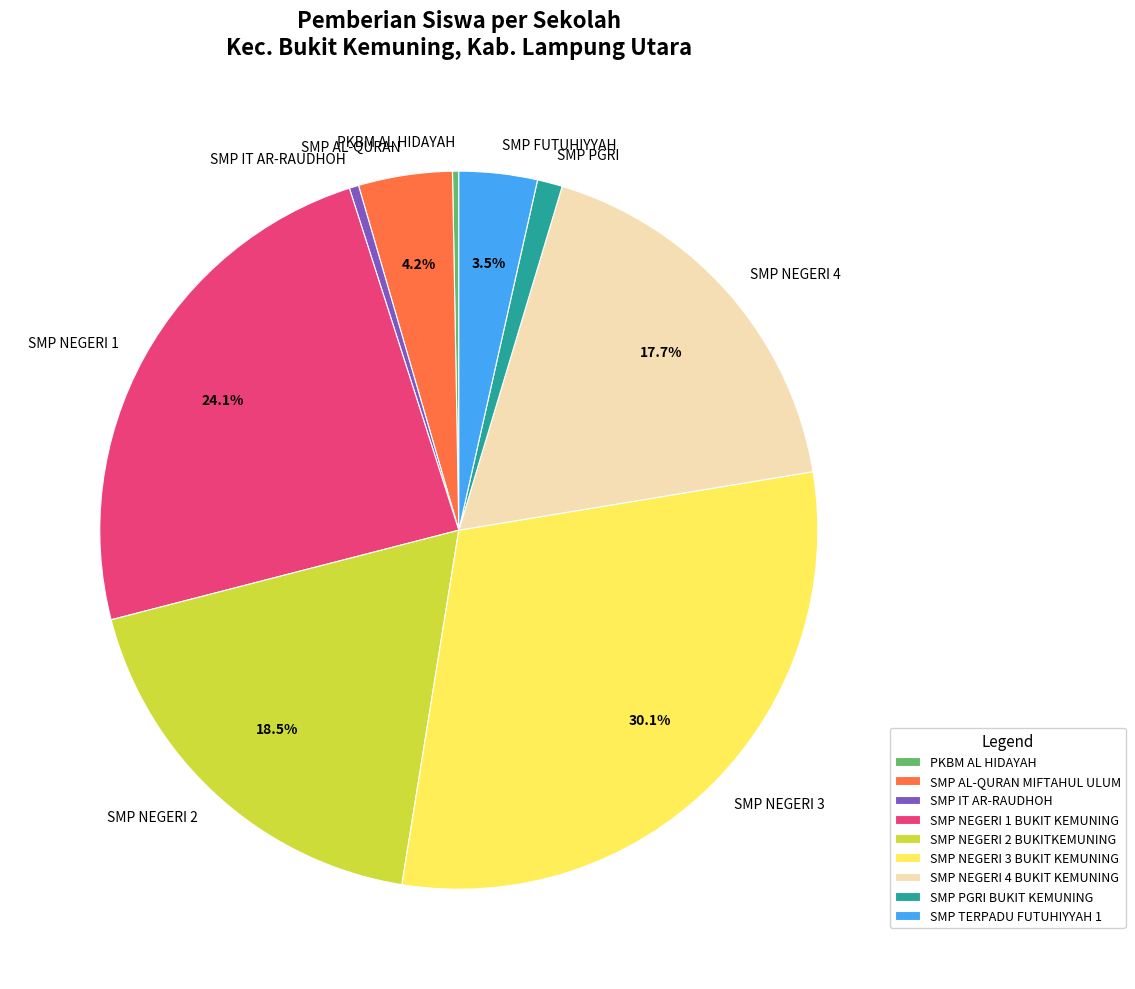

Count the number of slices in the pie.

9